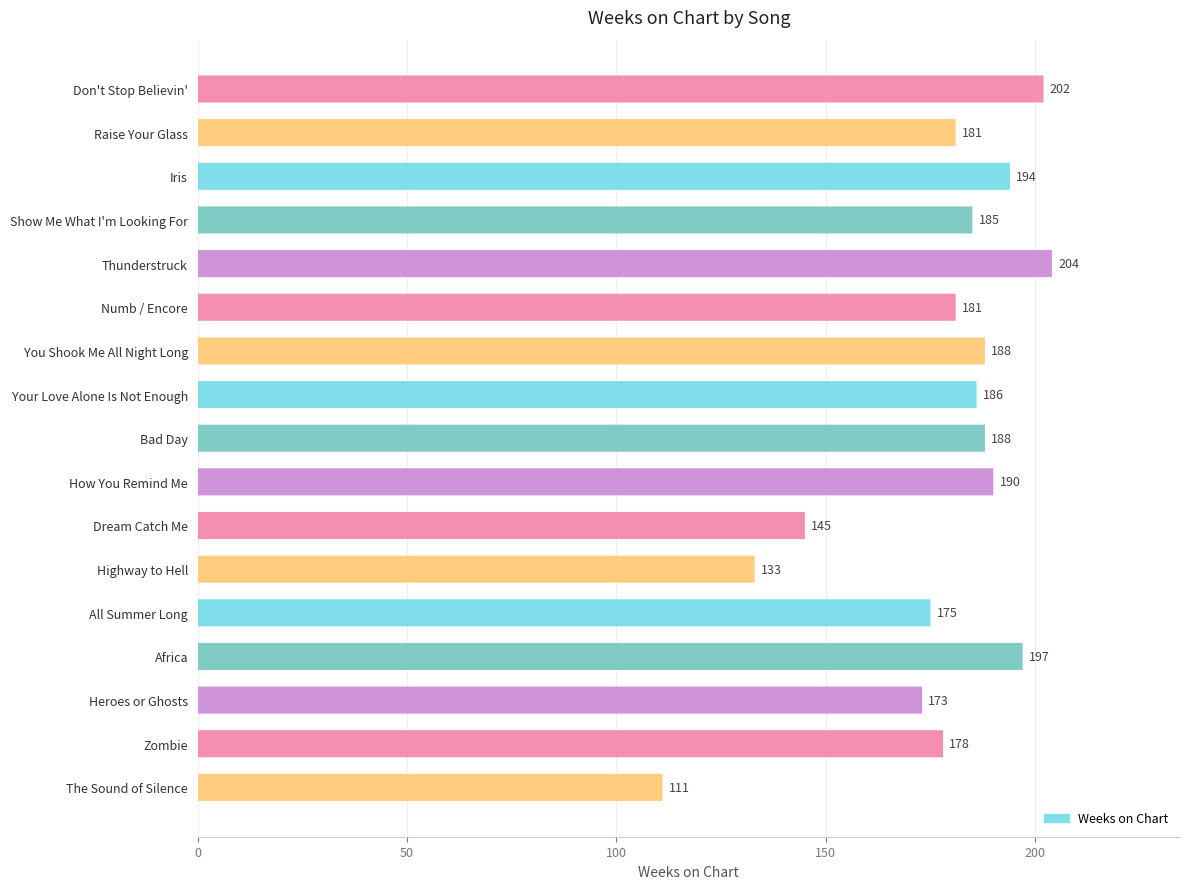

What is the sum of the values at Your Love Alone Is Not Enough and Highway to Hell?

319